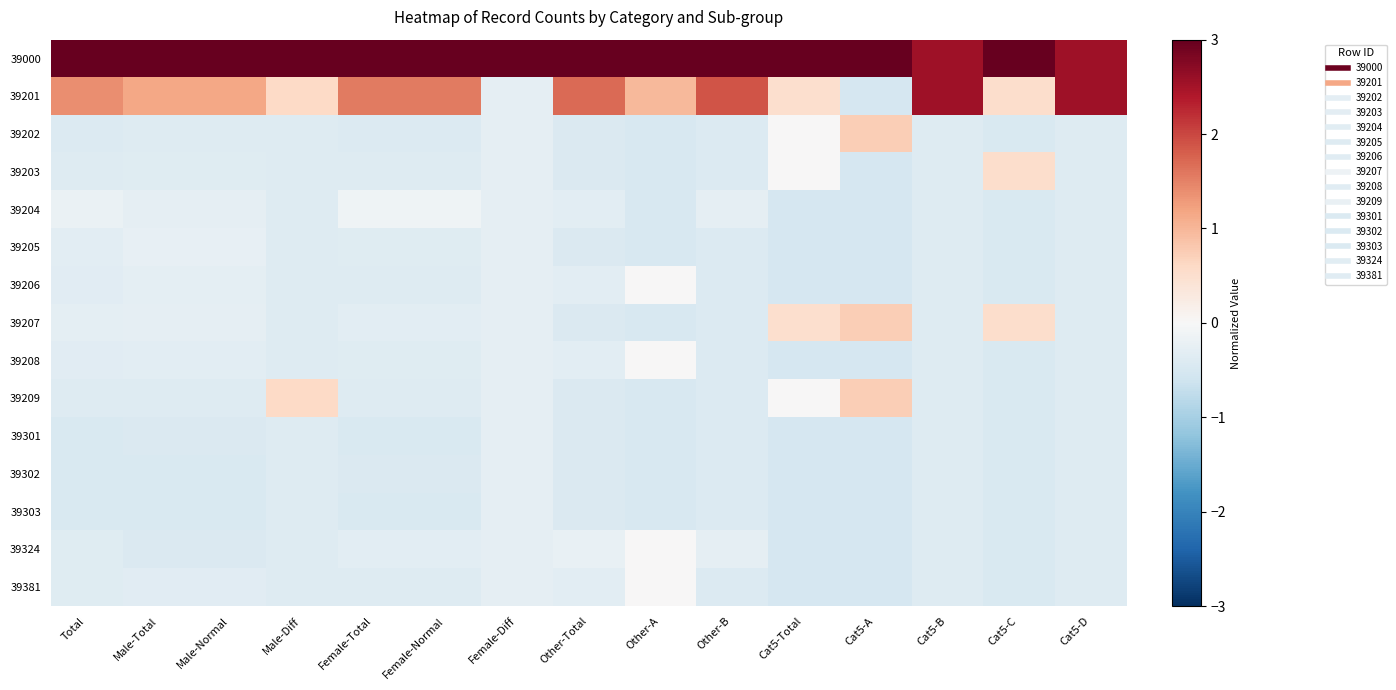

Reading left to right, extract all data points from this chart.

39000: Total=3.0	Male-Total=3.0	Male-Normal=3.0	Male-Diff=3.0	Female-Total=3.0	Female-Normal=3.0	Female-Diff=3.0	Other-Total=3.0	Other-A=3.0	Other-B=3.0	Cat5-Total=3.0	Cat5-A=3.0	Cat5-B=2.5	Cat5-C=3.0	Cat5-D=2.5
39201: Total=1.4	Male-Total=1.2	Male-Normal=1.2	Male-Diff=0.6	Female-Total=1.6	Female-Normal=1.6	Female-Diff=-0.3	Other-Total=1.7	Other-A=1.0	Other-B=1.9	Cat5-Total=0.5	Cat5-A=-0.5	Cat5-B=2.5	Cat5-C=0.5	Cat5-D=2.5
39202: Total=-0.4	Male-Total=-0.4	Male-Normal=-0.4	Male-Diff=-0.4	Female-Total=-0.4	Female-Normal=-0.4	Female-Diff=-0.3	Other-Total=-0.4	Other-A=-0.5	Other-B=-0.4	Cat5-Total=0.0	Cat5-A=0.7	Cat5-B=-0.4	Cat5-C=-0.5	Cat5-D=-0.4
39203: Total=-0.4	Male-Total=-0.4	Male-Normal=-0.4	Male-Diff=-0.4	Female-Total=-0.4	Female-Normal=-0.4	Female-Diff=-0.3	Other-Total=-0.4	Other-A=-0.5	Other-B=-0.4	Cat5-Total=0.0	Cat5-A=-0.5	Cat5-B=-0.4	Cat5-C=0.5	Cat5-D=-0.4
39204: Total=-0.2	Male-Total=-0.3	Male-Normal=-0.3	Male-Diff=-0.4	Female-Total=-0.1	Female-Normal=-0.1	Female-Diff=-0.3	Other-Total=-0.3	Other-A=-0.5	Other-B=-0.3	Cat5-Total=-0.5	Cat5-A=-0.5	Cat5-B=-0.4	Cat5-C=-0.5	Cat5-D=-0.4
39205: Total=-0.3	Male-Total=-0.3	Male-Normal=-0.3	Male-Diff=-0.4	Female-Total=-0.4	Female-Normal=-0.4	Female-Diff=-0.3	Other-Total=-0.4	Other-A=-0.5	Other-B=-0.4	Cat5-Total=-0.5	Cat5-A=-0.5	Cat5-B=-0.4	Cat5-C=-0.5	Cat5-D=-0.4
39206: Total=-0.3	Male-Total=-0.3	Male-Normal=-0.3	Male-Diff=-0.4	Female-Total=-0.4	Female-Normal=-0.4	Female-Diff=-0.3	Other-Total=-0.3	Other-A=0.0	Other-B=-0.4	Cat5-Total=-0.5	Cat5-A=-0.5	Cat5-B=-0.4	Cat5-C=-0.5	Cat5-D=-0.4
39207: Total=-0.3	Male-Total=-0.3	Male-Normal=-0.3	Male-Diff=-0.4	Female-Total=-0.3	Female-Normal=-0.3	Female-Diff=-0.3	Other-Total=-0.4	Other-A=-0.5	Other-B=-0.4	Cat5-Total=0.5	Cat5-A=0.7	Cat5-B=-0.4	Cat5-C=0.5	Cat5-D=-0.4
39208: Total=-0.3	Male-Total=-0.3	Male-Normal=-0.3	Male-Diff=-0.4	Female-Total=-0.4	Female-Normal=-0.4	Female-Diff=-0.3	Other-Total=-0.3	Other-A=0.0	Other-B=-0.4	Cat5-Total=-0.5	Cat5-A=-0.5	Cat5-B=-0.4	Cat5-C=-0.5	Cat5-D=-0.4
39209: Total=-0.4	Male-Total=-0.4	Male-Normal=-0.4	Male-Diff=0.6	Female-Total=-0.4	Female-Normal=-0.4	Female-Diff=-0.3	Other-Total=-0.4	Other-A=-0.5	Other-B=-0.4	Cat5-Total=0.0	Cat5-A=0.7	Cat5-B=-0.4	Cat5-C=-0.5	Cat5-D=-0.4
39301: Total=-0.4	Male-Total=-0.4	Male-Normal=-0.4	Male-Diff=-0.4	Female-Total=-0.5	Female-Normal=-0.5	Female-Diff=-0.3	Other-Total=-0.4	Other-A=-0.5	Other-B=-0.4	Cat5-Total=-0.5	Cat5-A=-0.5	Cat5-B=-0.4	Cat5-C=-0.5	Cat5-D=-0.4
39302: Total=-0.4	Male-Total=-0.4	Male-Normal=-0.4	Male-Diff=-0.4	Female-Total=-0.4	Female-Normal=-0.4	Female-Diff=-0.3	Other-Total=-0.4	Other-A=-0.5	Other-B=-0.4	Cat5-Total=-0.5	Cat5-A=-0.5	Cat5-B=-0.4	Cat5-C=-0.5	Cat5-D=-0.4
39303: Total=-0.4	Male-Total=-0.5	Male-Normal=-0.5	Male-Diff=-0.4	Female-Total=-0.4	Female-Normal=-0.4	Female-Diff=-0.3	Other-Total=-0.4	Other-A=-0.5	Other-B=-0.4	Cat5-Total=-0.5	Cat5-A=-0.5	Cat5-B=-0.4	Cat5-C=-0.5	Cat5-D=-0.4
39324: Total=-0.4	Male-Total=-0.4	Male-Normal=-0.4	Male-Diff=-0.4	Female-Total=-0.3	Female-Normal=-0.3	Female-Diff=-0.3	Other-Total=-0.2	Other-A=0.0	Other-B=-0.3	Cat5-Total=-0.5	Cat5-A=-0.5	Cat5-B=-0.4	Cat5-C=-0.5	Cat5-D=-0.4
39381: Total=-0.4	Male-Total=-0.3	Male-Normal=-0.3	Male-Diff=-0.4	Female-Total=-0.4	Female-Normal=-0.4	Female-Diff=-0.3	Other-Total=-0.3	Other-A=0.0	Other-B=-0.4	Cat5-Total=-0.5	Cat5-A=-0.5	Cat5-B=-0.4	Cat5-C=-0.5	Cat5-D=-0.4